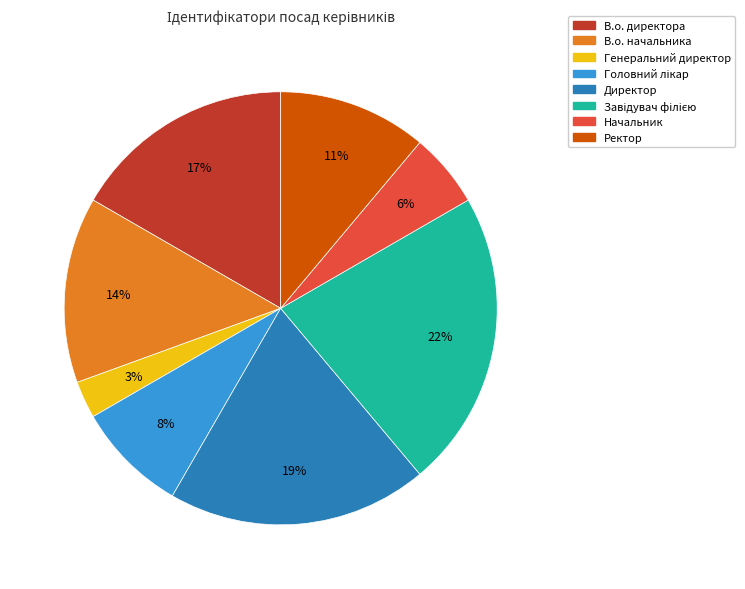

The Начальник slice represents 6% of the pie. True or false?

True